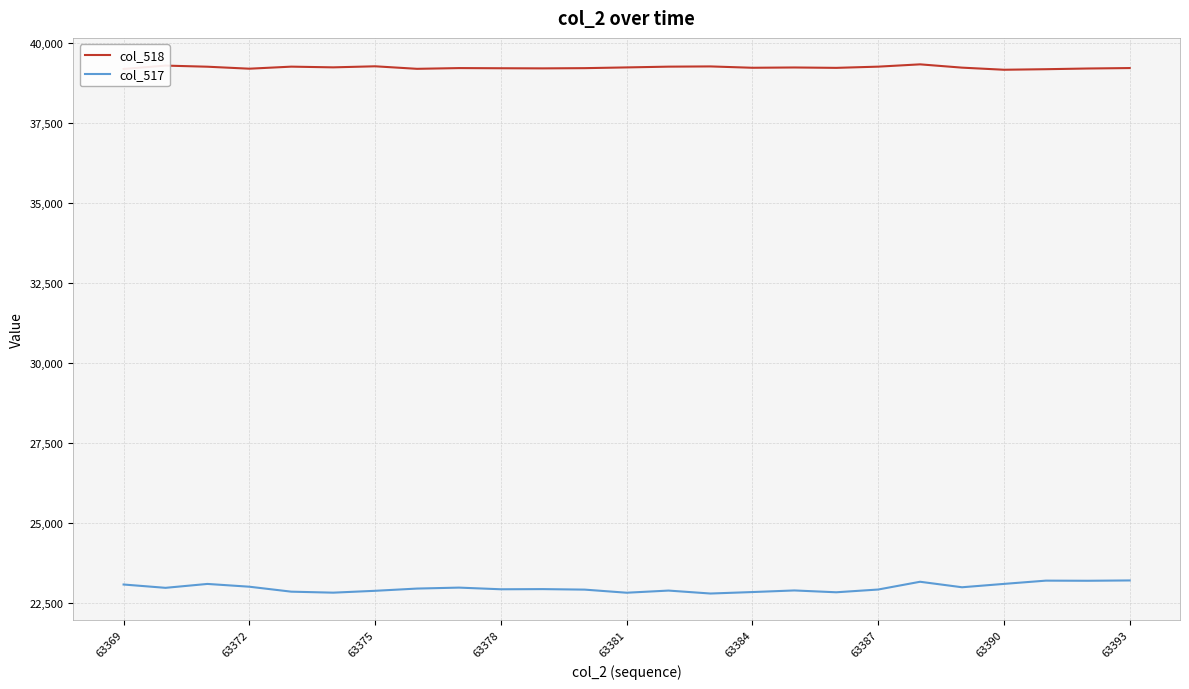

Which series has the largest total across all categories?

col_518